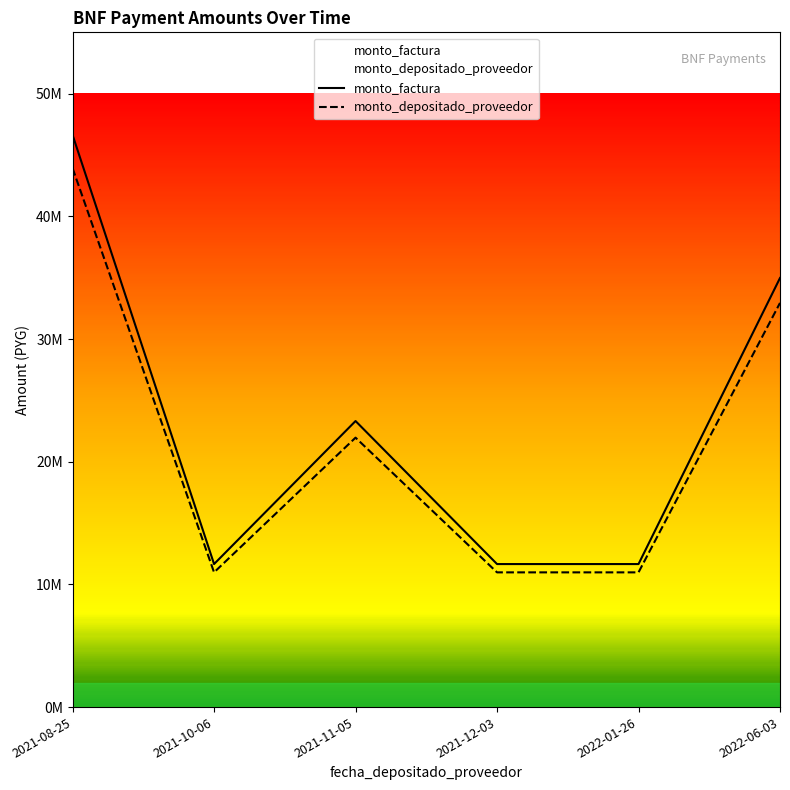

At how many categories does at least one series exceed 39567749?

1